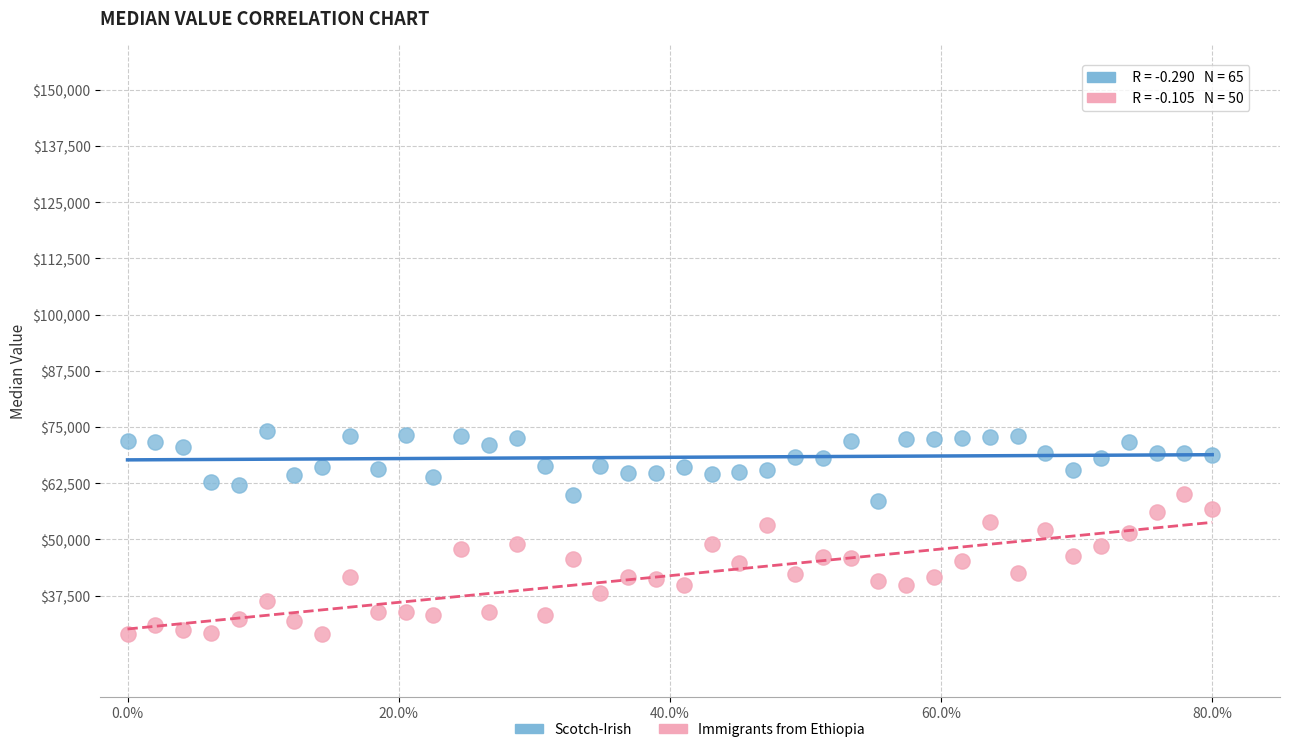

Which series has the widest spread of Y values?

Immigrants from Ethiopia